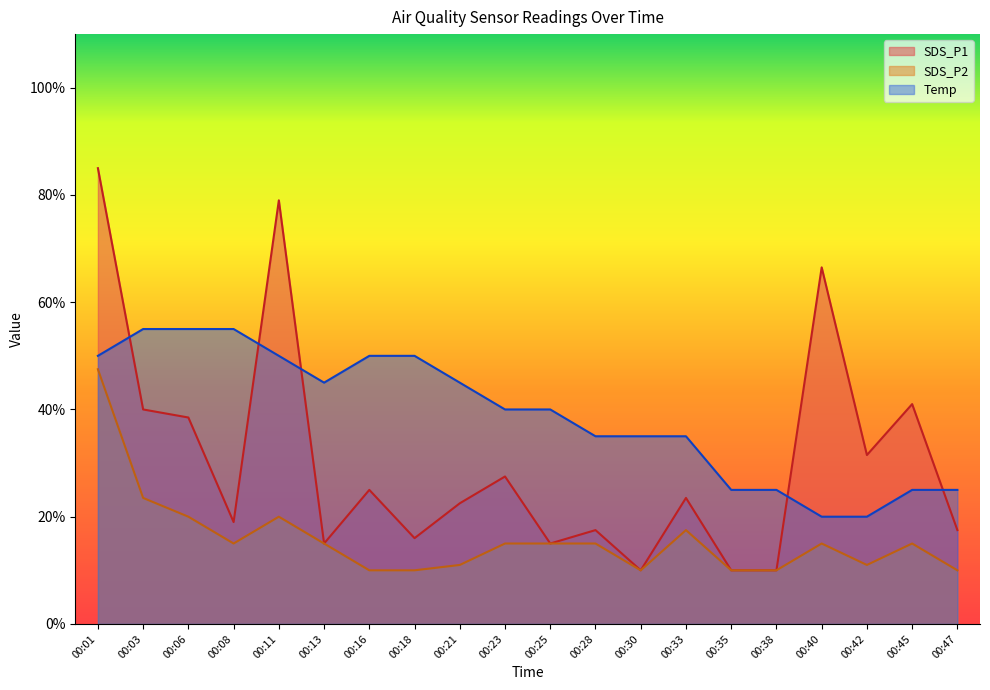

Which series ends up on top after the final intersection of Temp and SDS_P1?

Temp